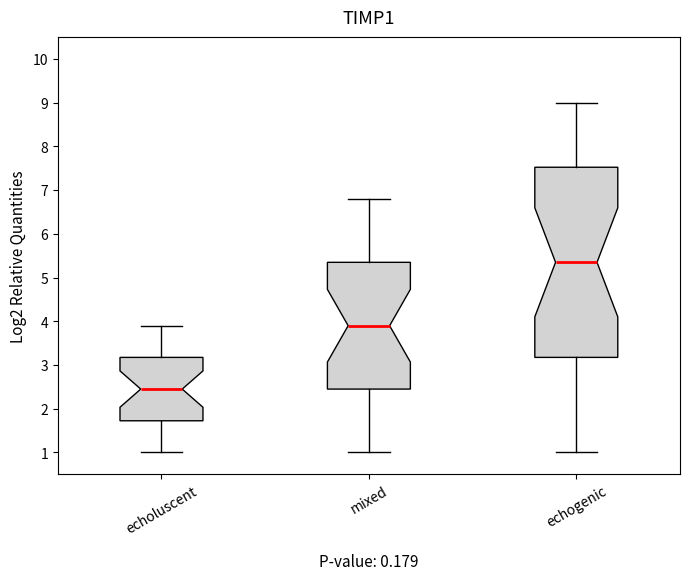

Reading left to right, read every box against the y-axis: the position of its median line, the range the box covers, and the ends of its whiskers. The values are not printed on the chart, so give them approximately, as read against the axis.

echoluscent: median 2.5, box 1.7 to 3.2, whiskers 1.0 to 3.9
mixed: median 3.9, box 2.5 to 5.4, whiskers 1.0 to 6.8
echogenic: median 5.4, box 3.2 to 7.5, whiskers 1.0 to 9.0